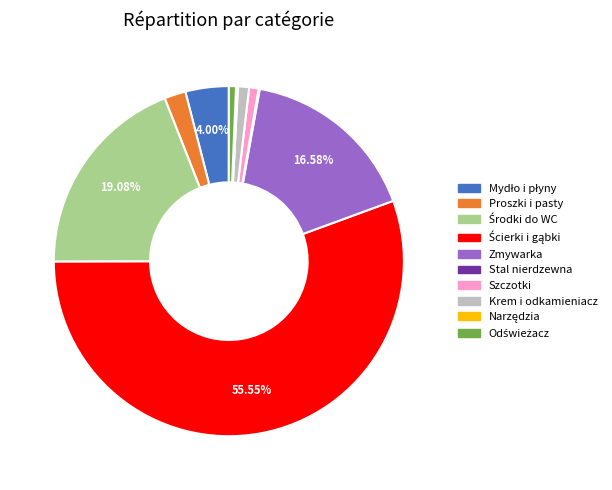

Combined, do Zmywarka and Szczotki account for over 50%?

No